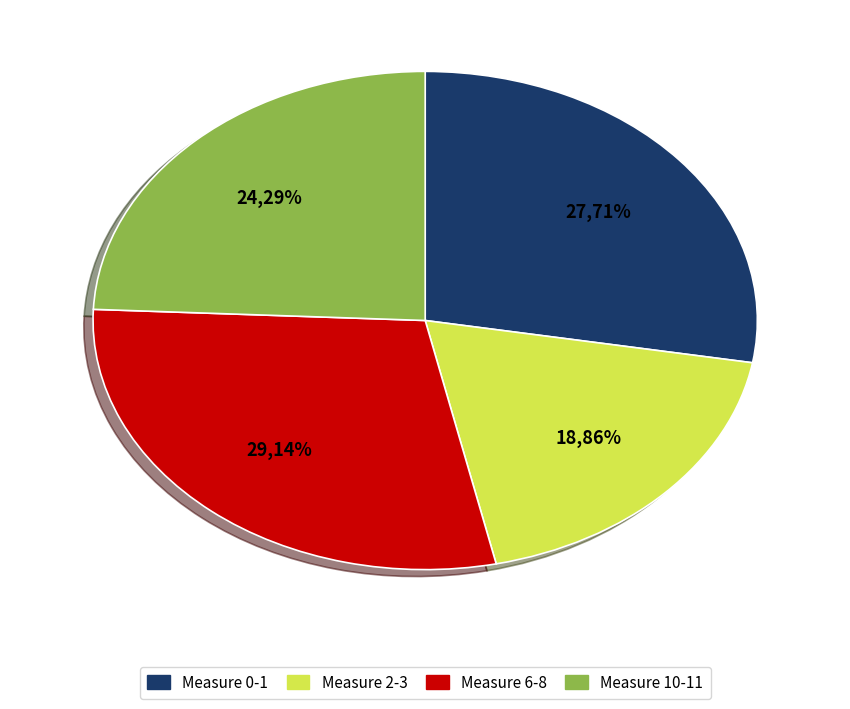

Does any single category account for the majority?

No